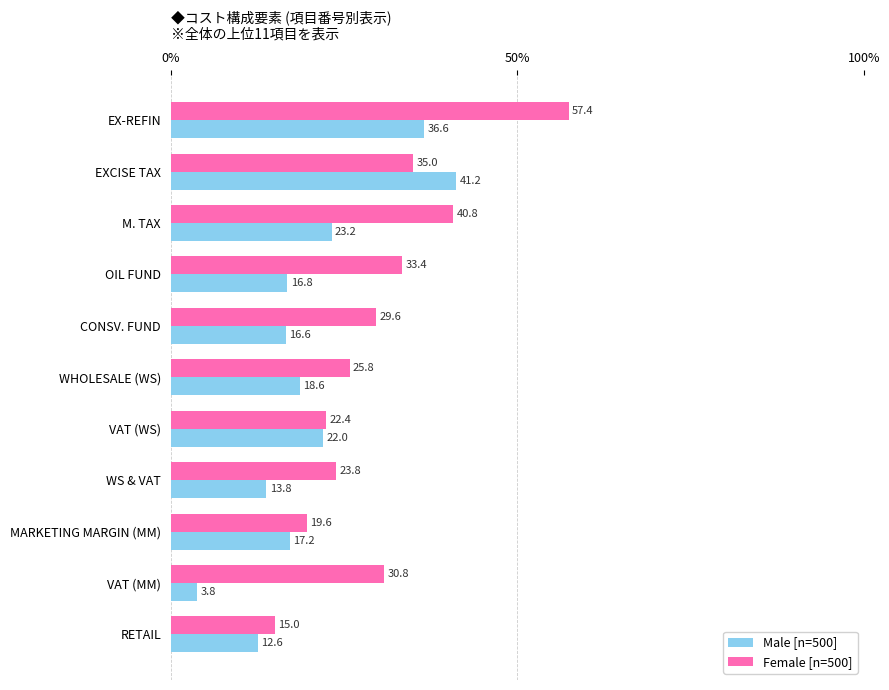

What is the approximate value of Male [n=500] at EX-REFIN?

36.6